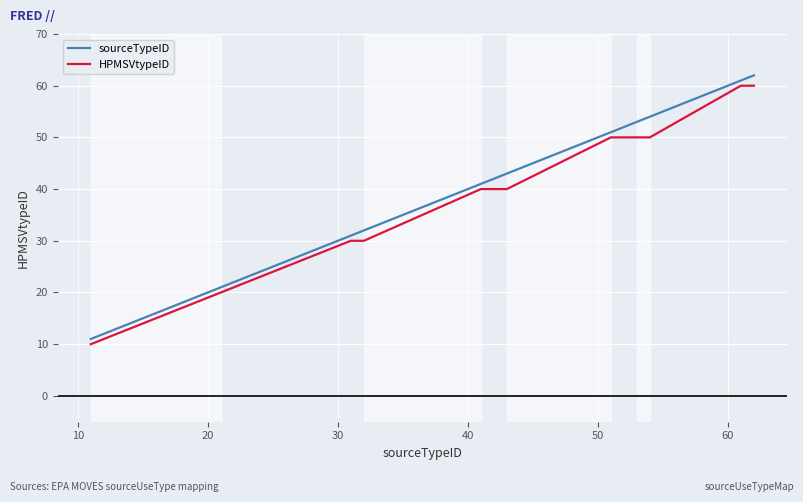

Reading left to right, what are all the values shown in this chart?

sourceTypeID: 11	21	31	32	41	42	43	51	52	53	54	61	62
HPMSVtypeID: 10	20	30	30	40	40	40	50	50	50	50	60	60